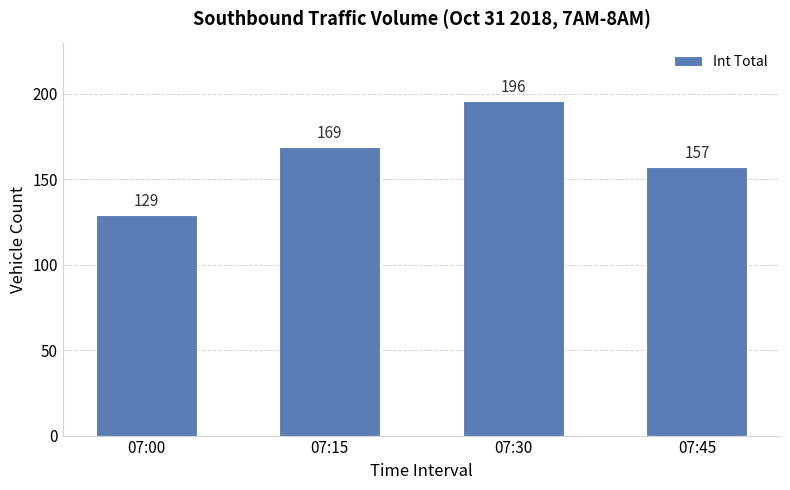

What is the value of the 4th bar from the left?

157